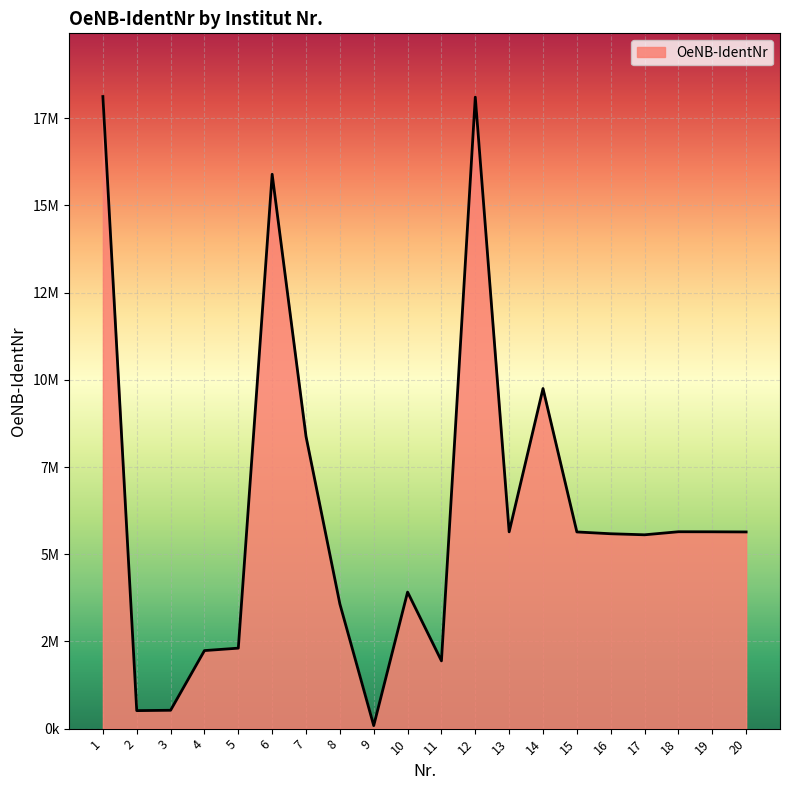

Does the chart have visible grid lines?

Yes